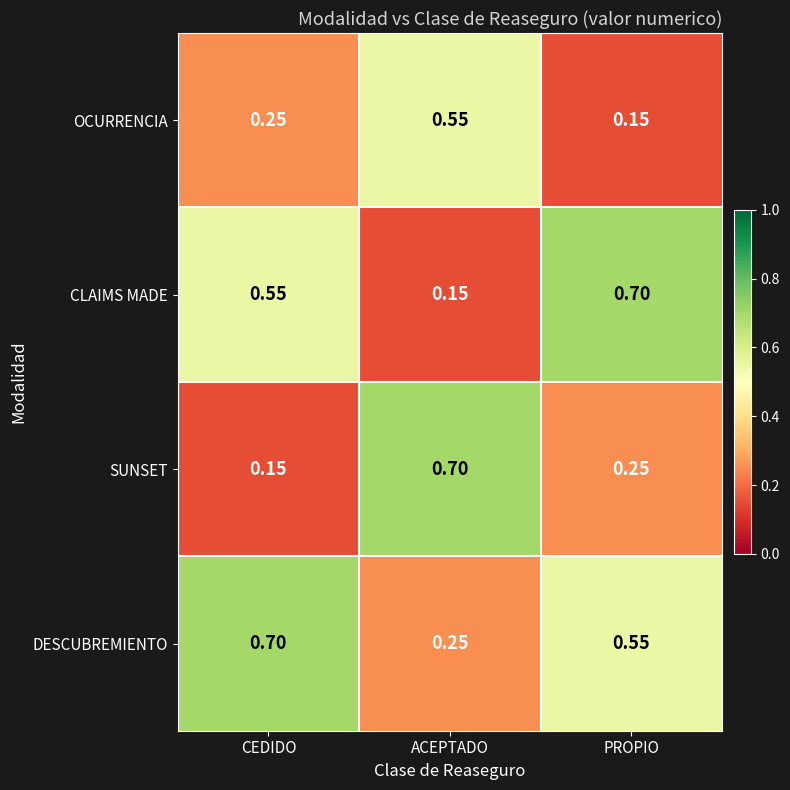

At how many categories does at least one series exceed 0?

3